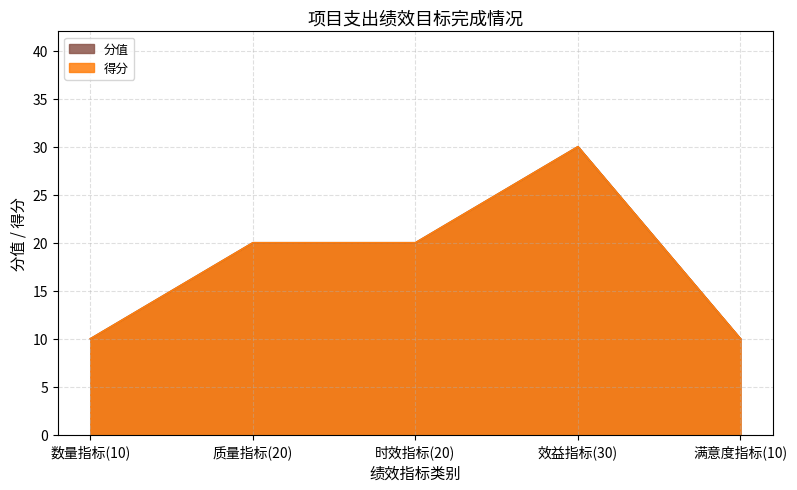

Reading left to right, transcribe all the data shown in this chart.

产出指标-分值: 10	20	20	30	10
产出指标-得分: 10	20	20	30	10